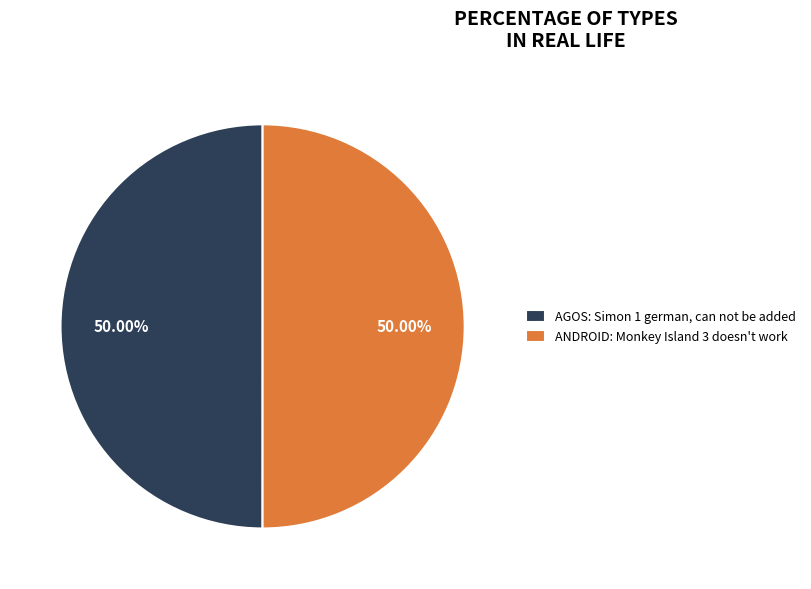

To the nearest percent, what is the combined percentage of ANDROID: Monkey Island 3 doesn't work and AGOS: Simon 1 german, can not be added?

100%